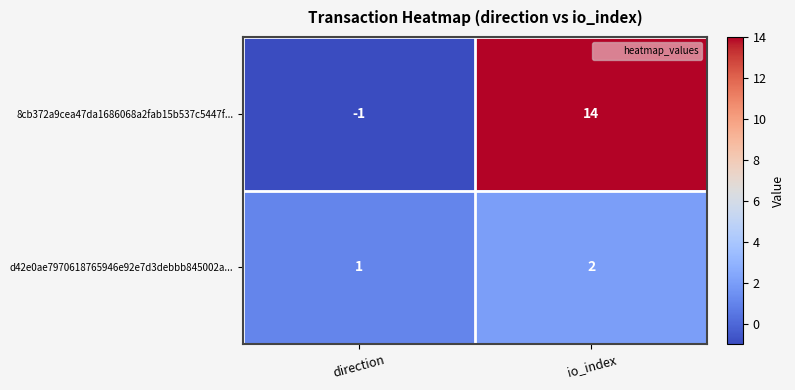

Which series has the largest total across all categories?

8cb372a9cea47da1686068a2fab15b537c5447f...